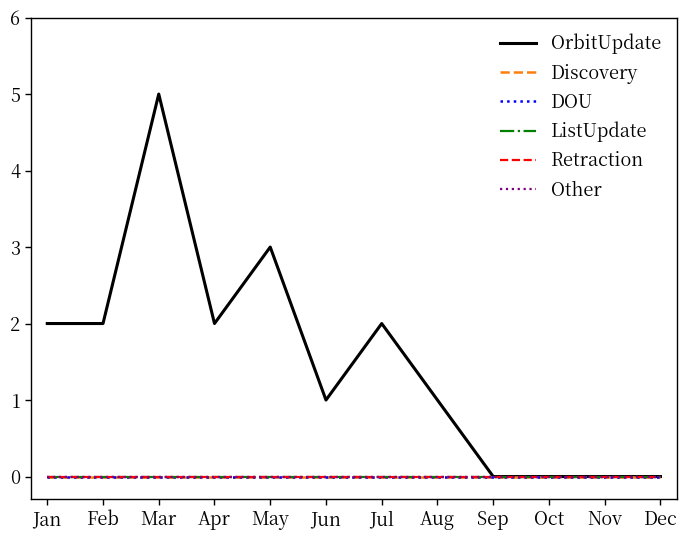

Does the chart display data point markers on the line(s)?

No